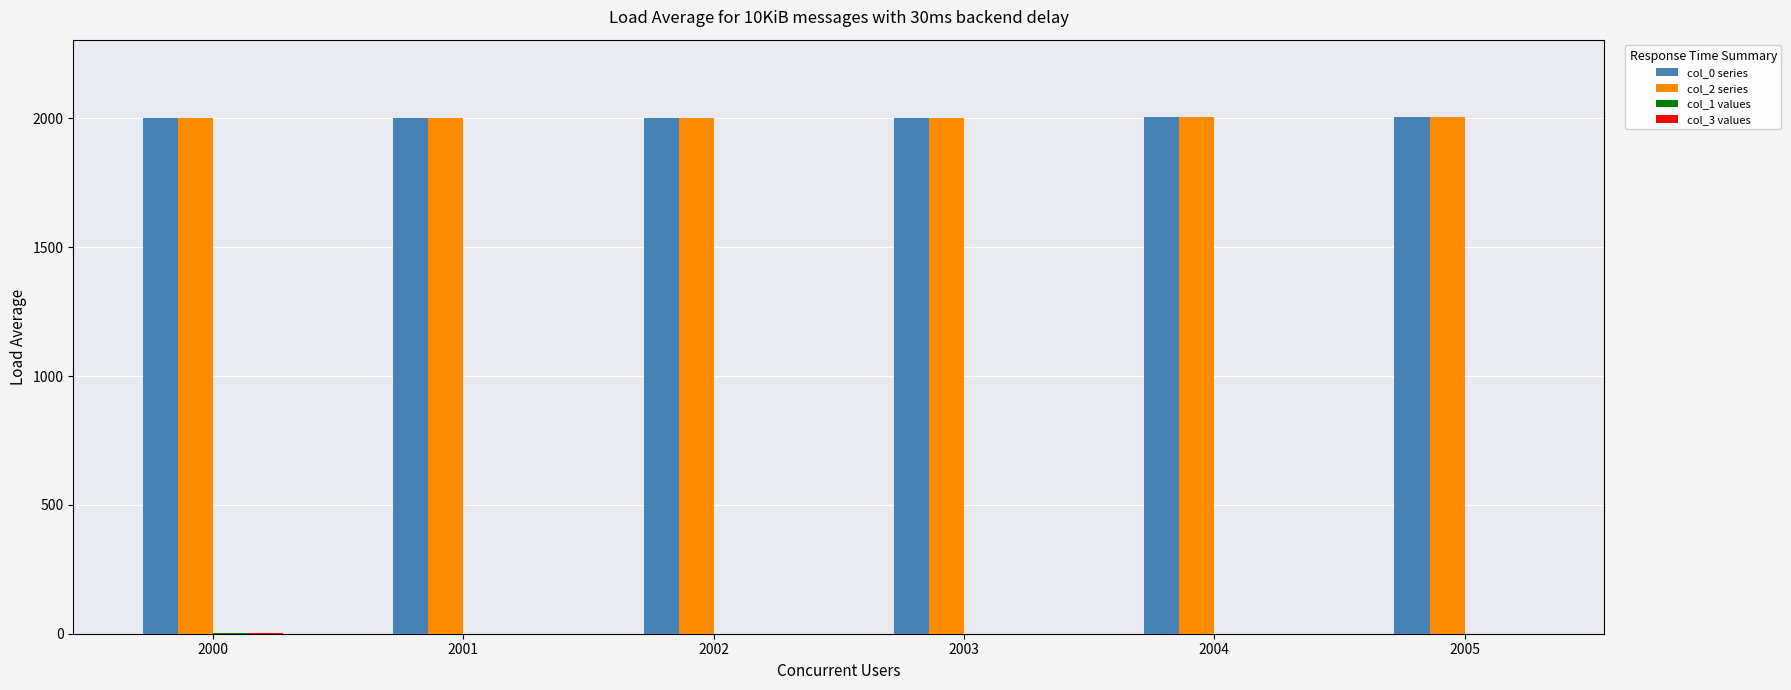

The col_2 series series shows 3289 at 2004. True or false?

False